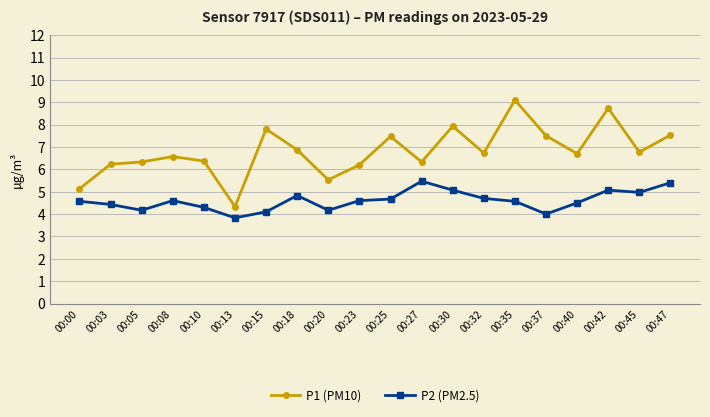

What is the spread (max minus min) of values at 00:35?

4.5